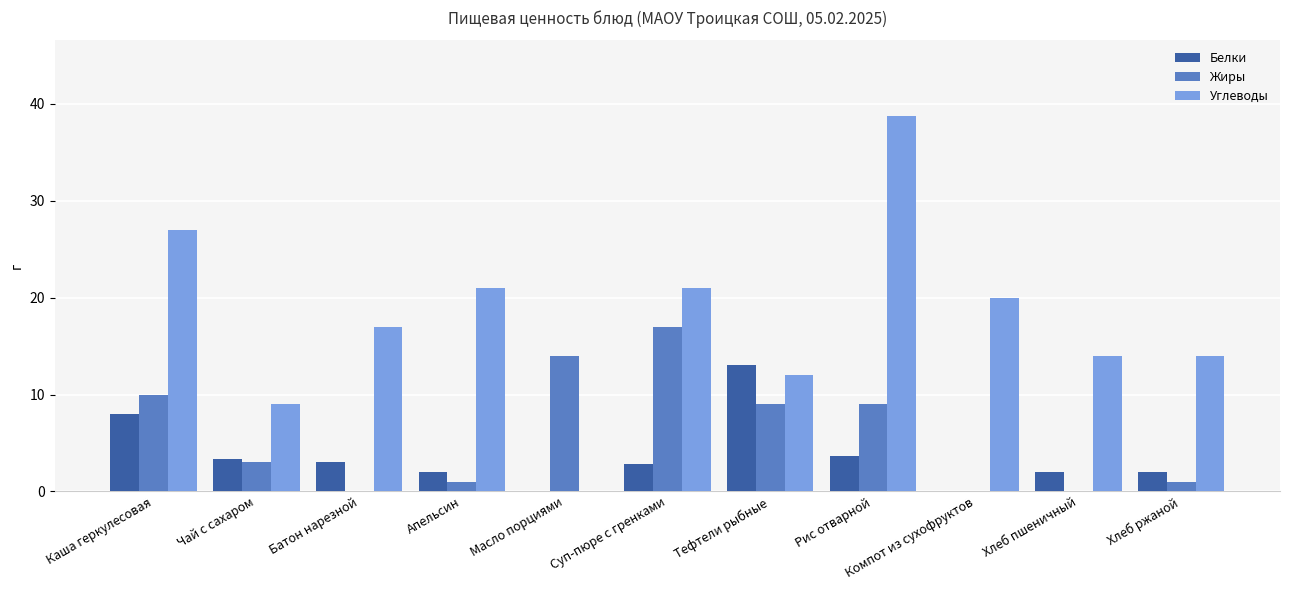

What is the sum of the Жиры values at Суп-пюре с гренками and Батон нарезной?

17.0